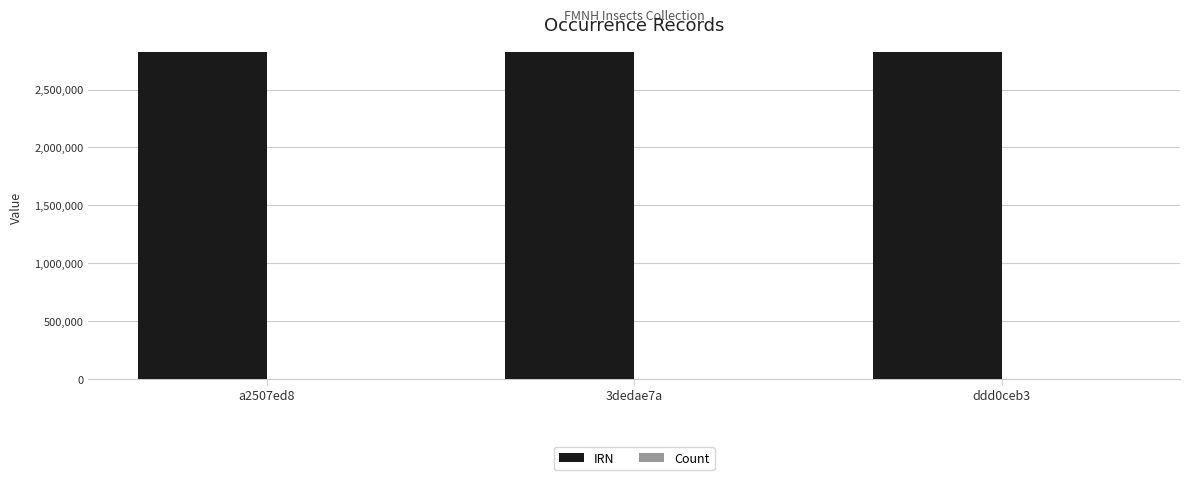

Which series has the largest total across all categories?

IRN